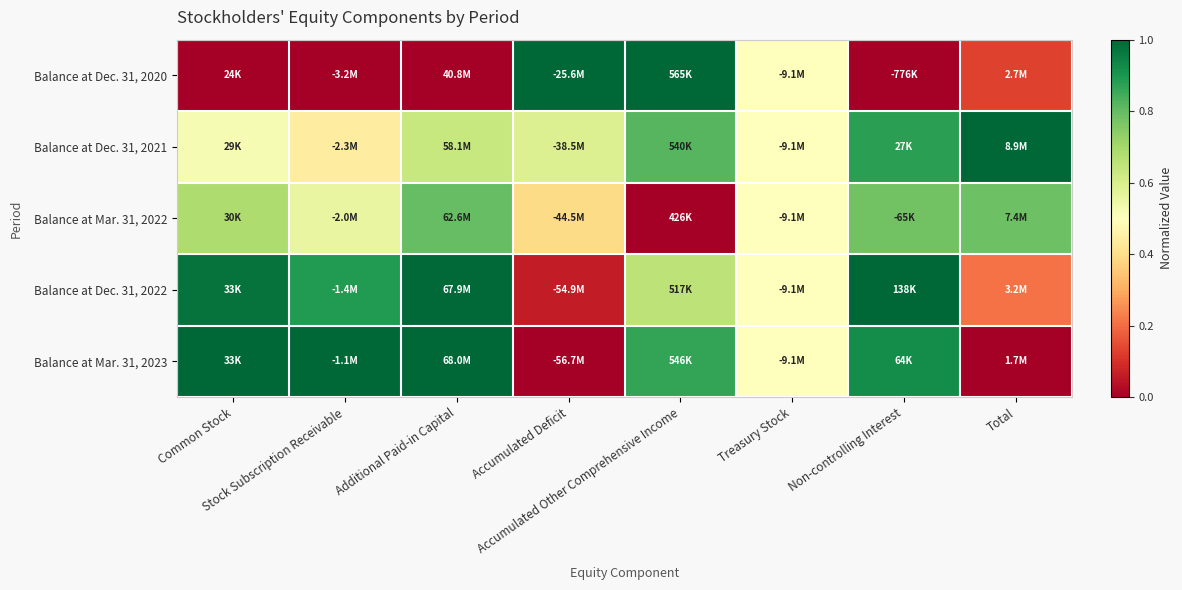

List the series in order of their peak value, highest first.

Balance at Dec. 31, 2020, Balance at Dec. 31, 2021, Balance at Dec. 31, 2022, Balance at Mar. 31, 2023, Balance at Mar. 31, 2022